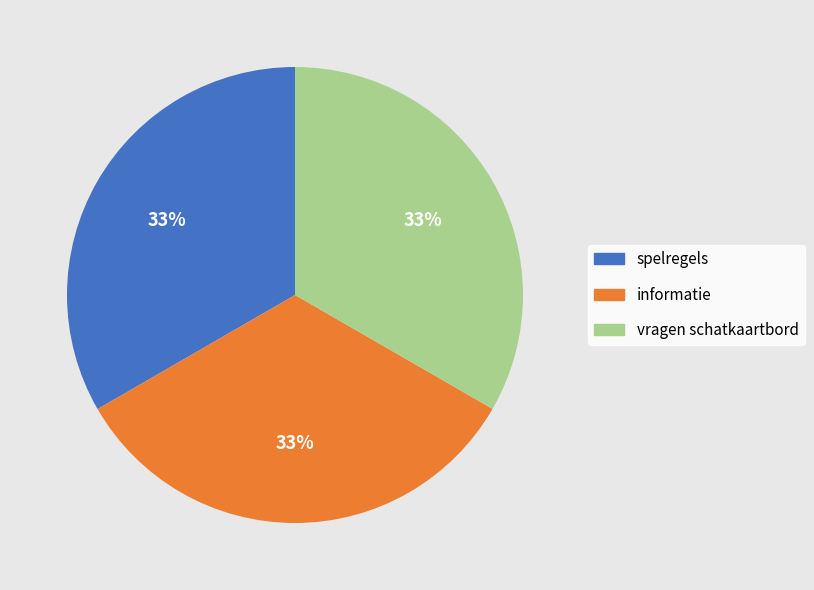

Do vragen schatkaartbord and spelregels together represent more than half of the pie?

Yes